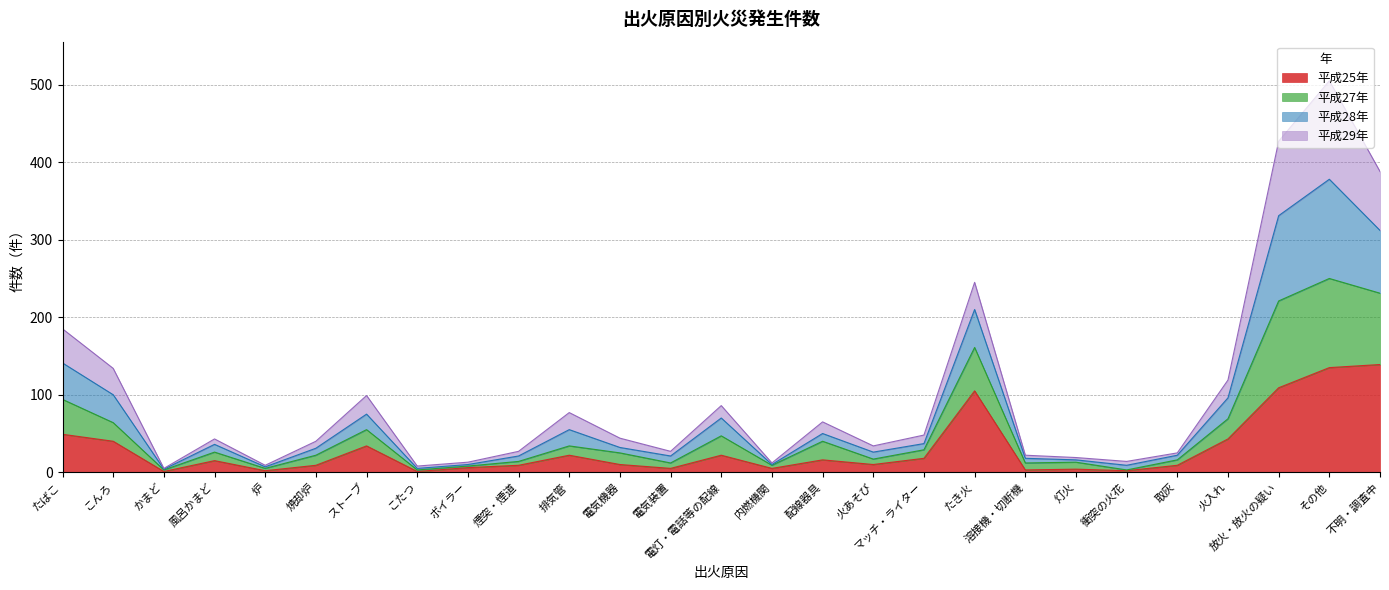

At which category is the sum across all series the highest?

その他